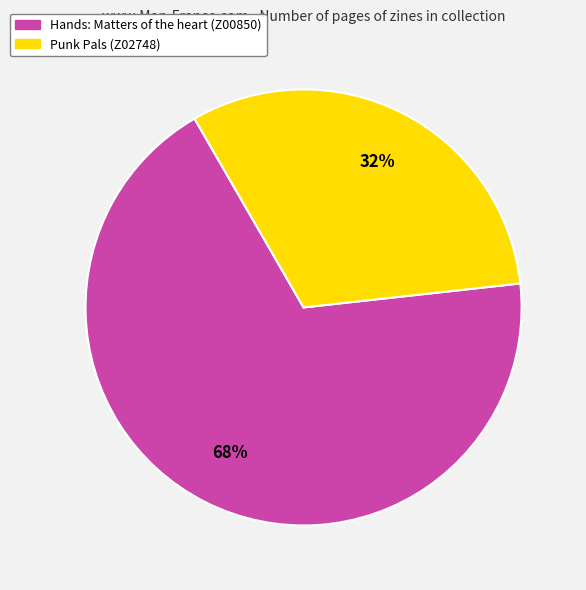

Does Hands: Matters of the heart (Z00850) account for over 50% of the chart?

Yes